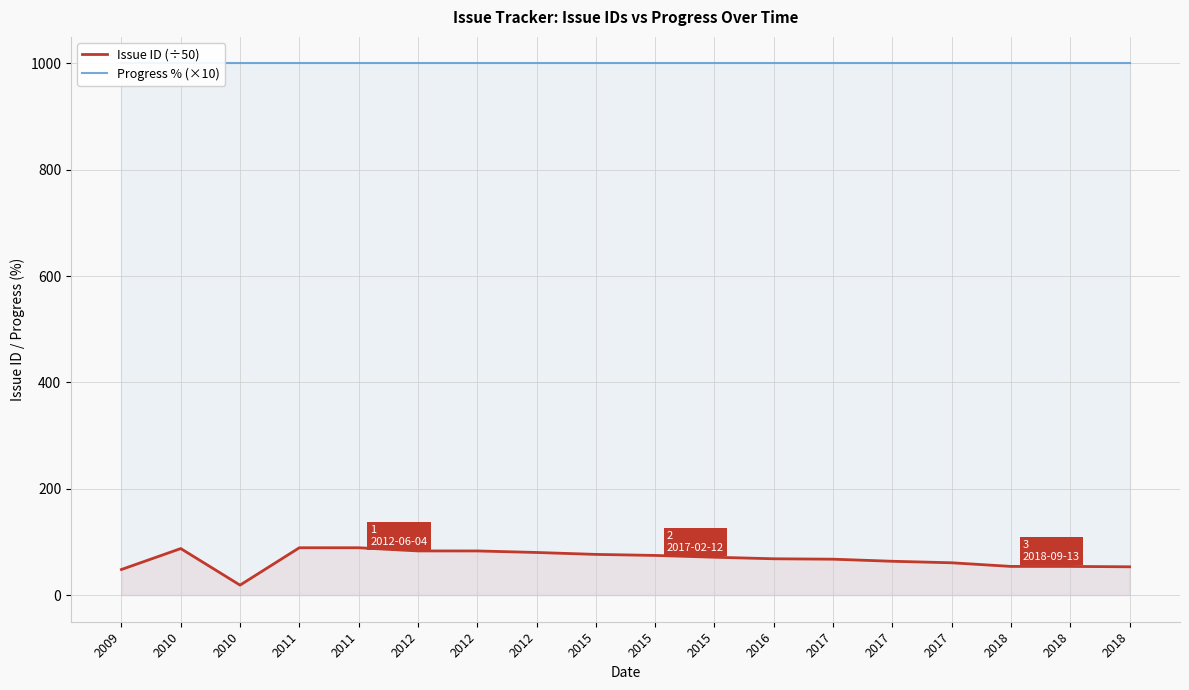

Reading right to left, extract all data points from this chart.

Issue ID (÷50): 53.3	54.0	54.0	60.9	63.7	67.6	68.4	71.3	74.7	76.6	80.3	83.1	83.2	89.1	89.2	18.9	87.6	48.3
Progress % (×10): 1000.0	1000.0	1000.0	1000.0	1000.0	1000.0	1000.0	1000.0	1000.0	1000.0	1000.0	1000.0	1000.0	1000.0	1000.0	1000.0	1000.0	1000.0